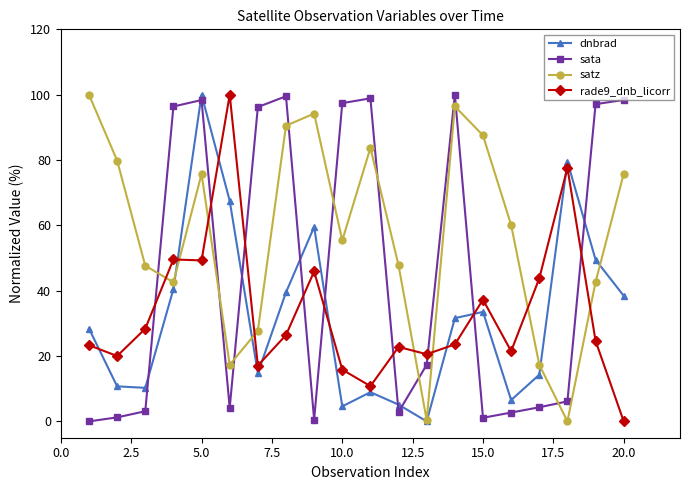

Which series has the largest total across all categories?

satz